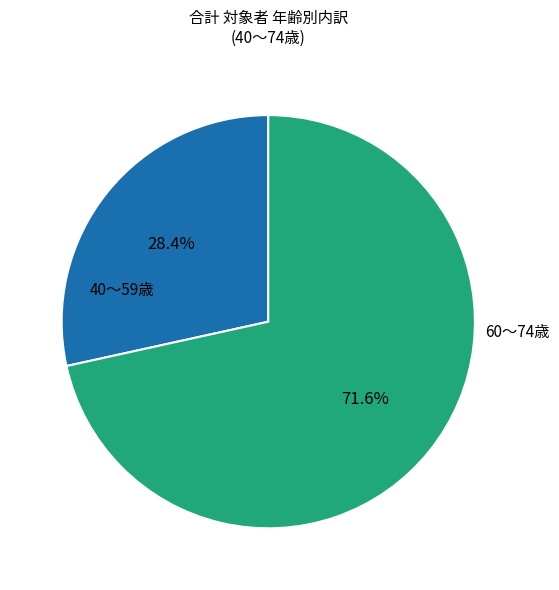

Count the number of slices in the pie.

2